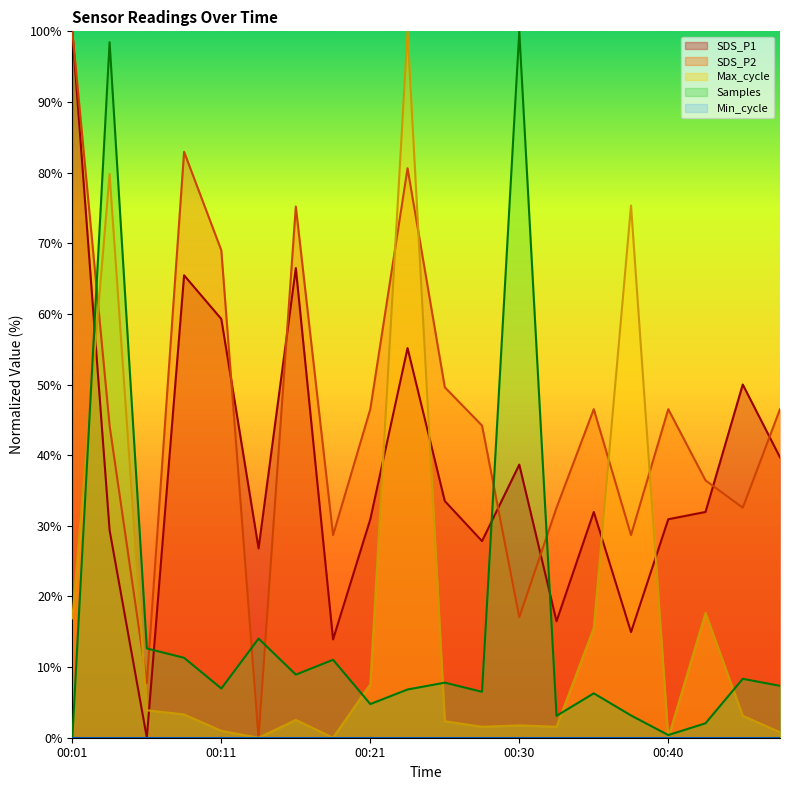

Does the chart display data point markers on the line(s)?

No